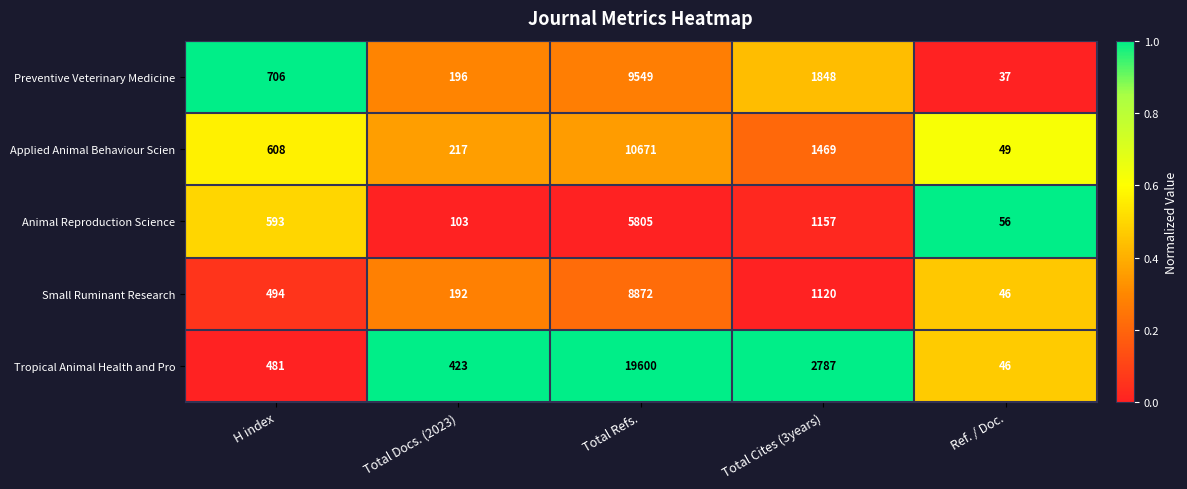

Reading right to left, extract all data points from this chart.

Preventive Veterinary Medicine: 37	1848	9549	196	706
Applied Animal Behaviour Scien: 49	1469	10671	217	608
Animal Reproduction Science: 56	1157	5805	103	593
Small Ruminant Research: 46	1120	8872	192	494
Tropical Animal Health and Pro: 46	2787	19600	423	481